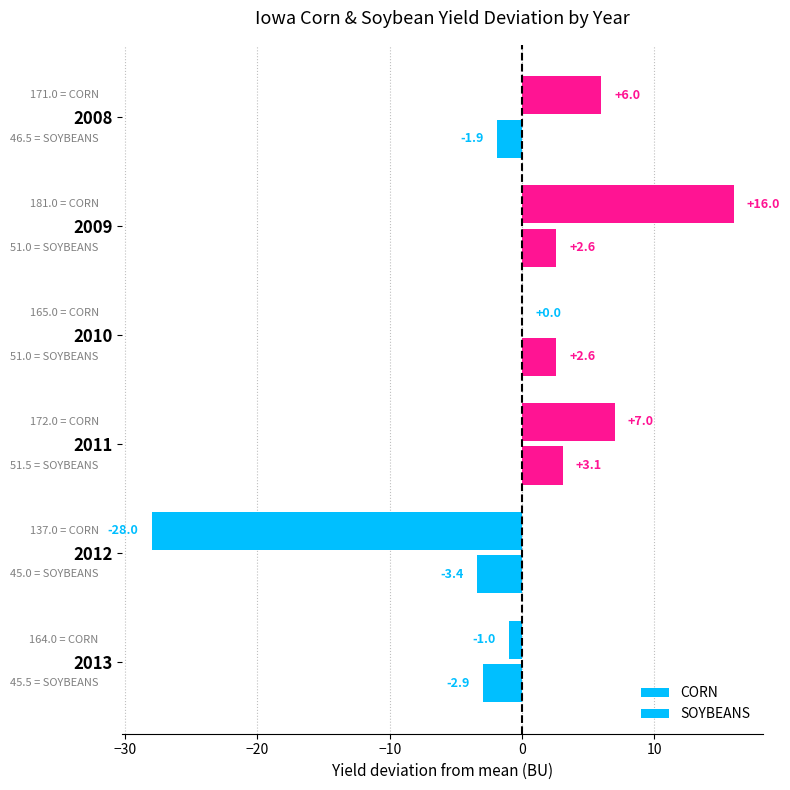

How many categories are shown in the chart?

6